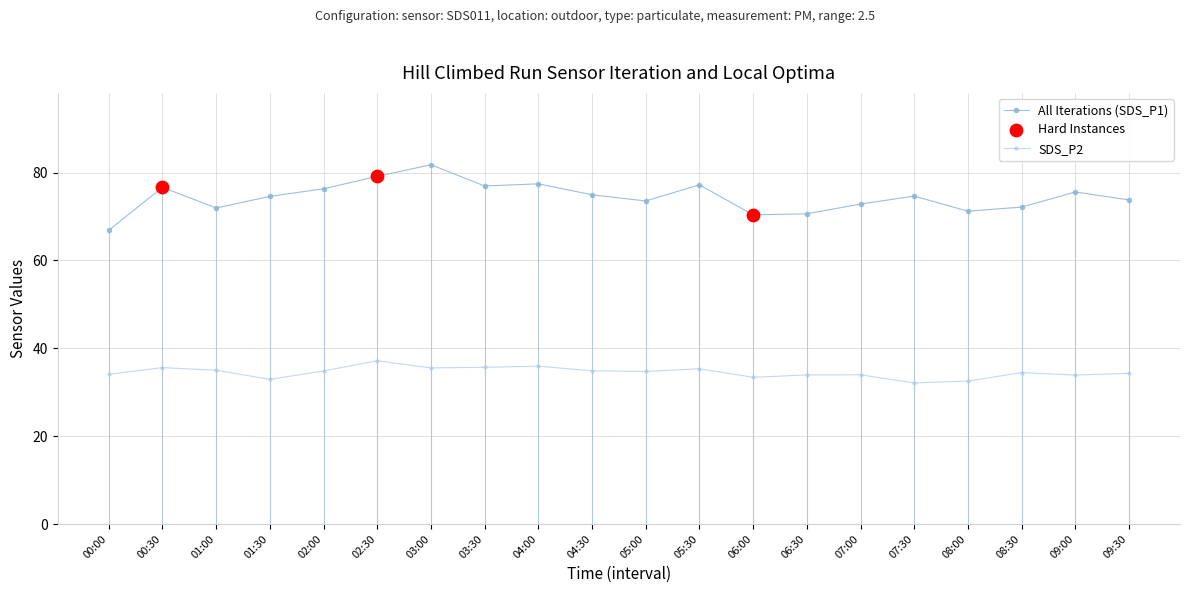

At which category is the sum across all series the highest?

03:00